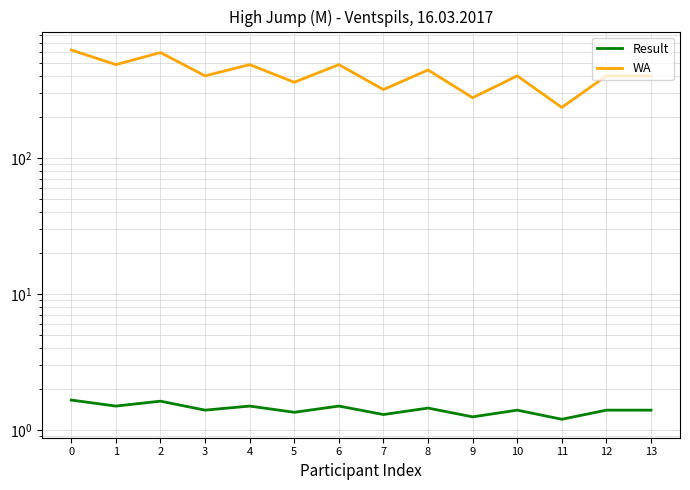

What is the difference between the highest and lowest values at 4?

483.5